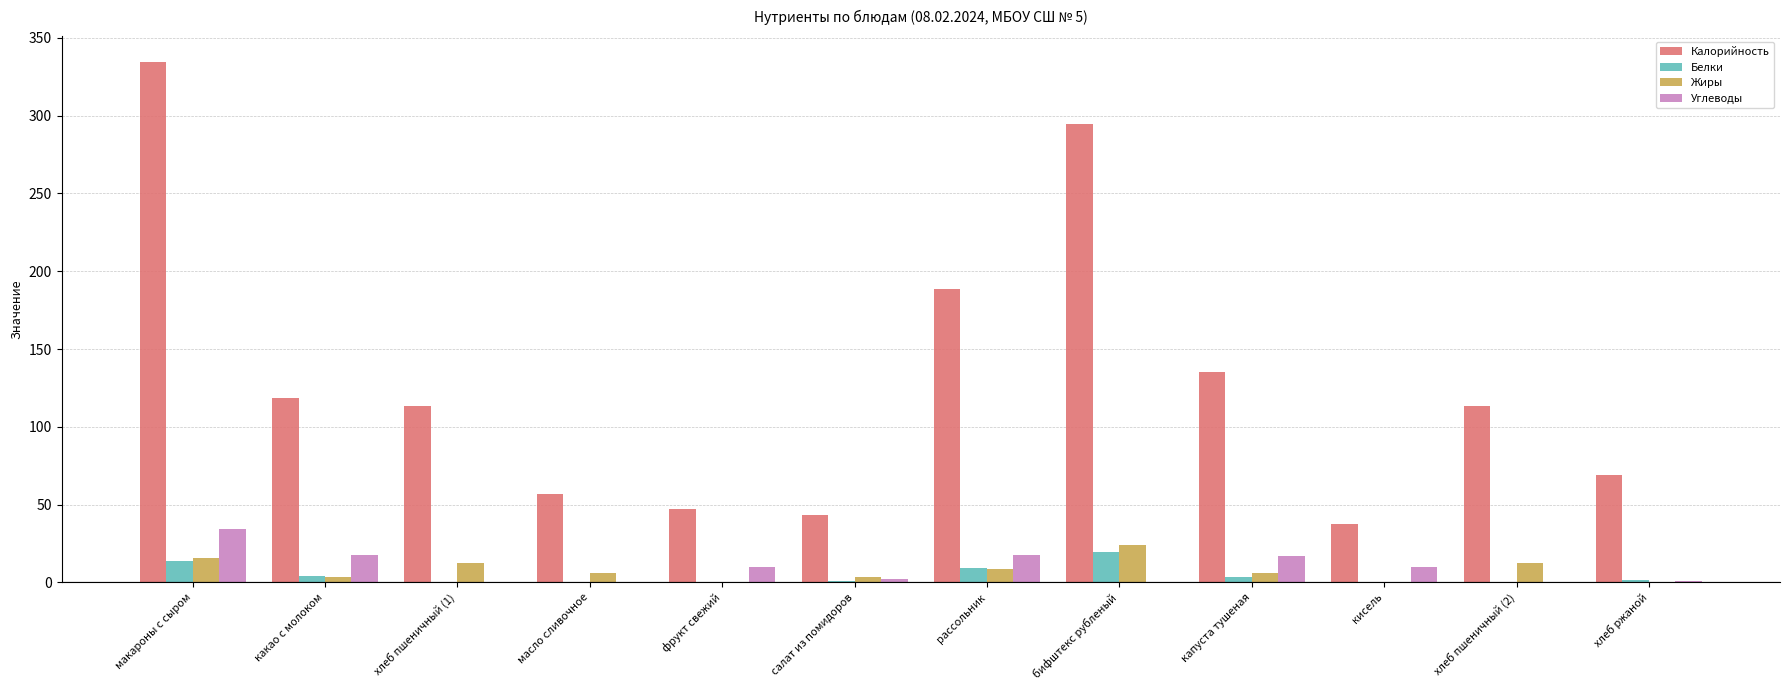

What is the maximum value shown in the chart?

334.4